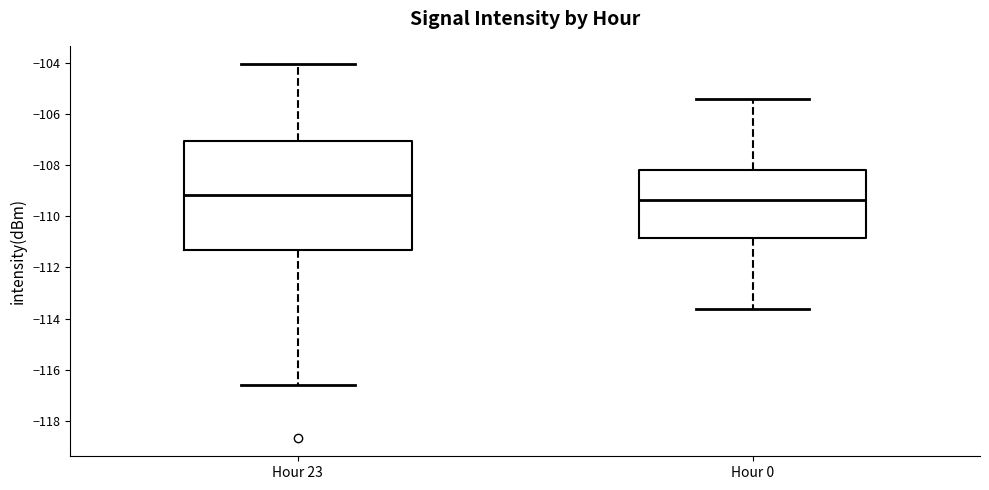

Where is the upper edge of the box for Hour 0 on the y-axis? The values are not printed on the chart, so give them approximately, as read against the axis.

-108.2